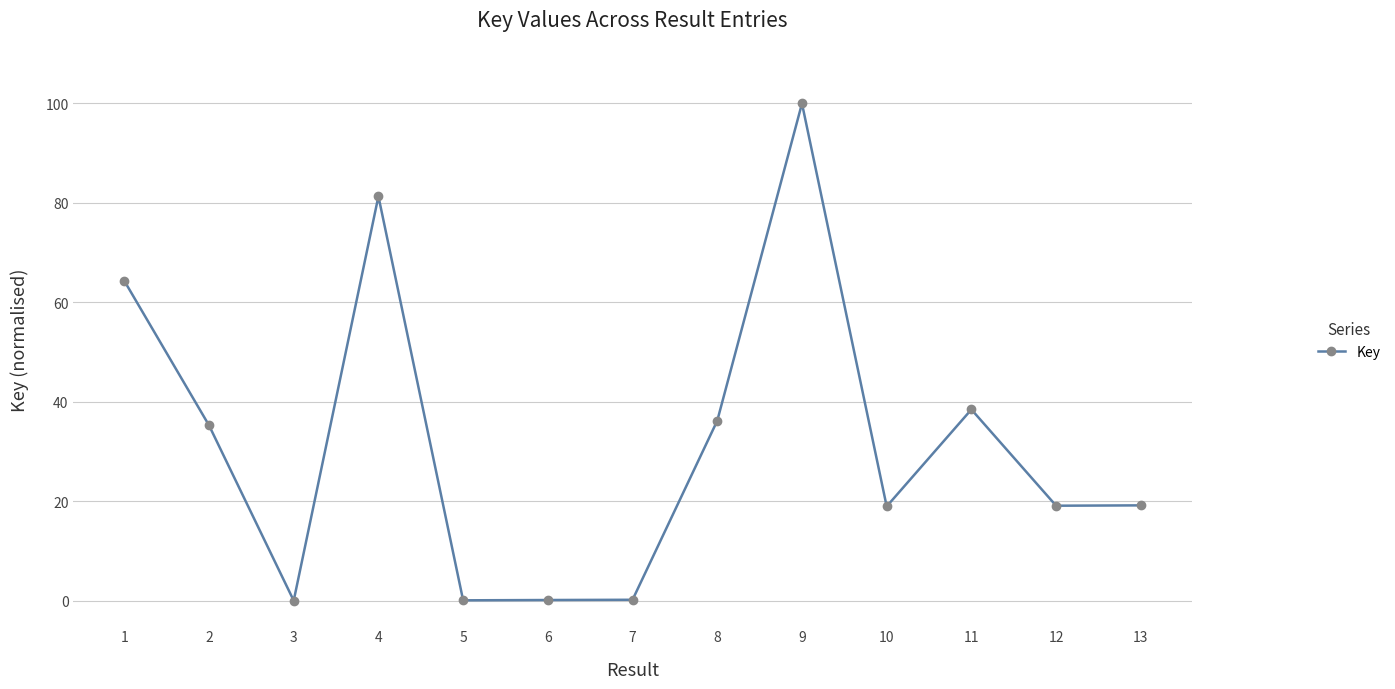

What is the difference between the values at 7 and 4?

81.2